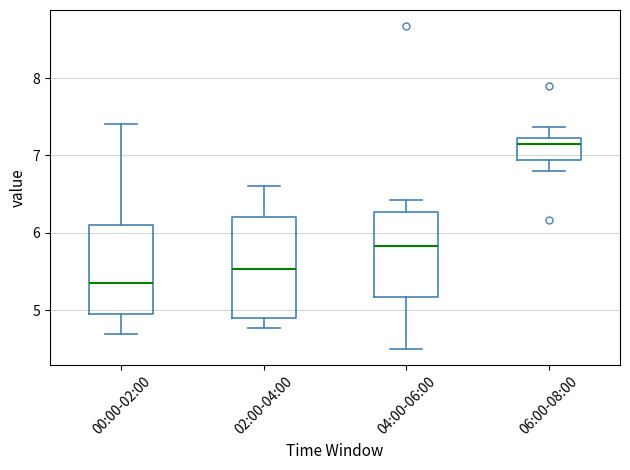

Where does the median line of the box for 00:00-02:00 sit on the y-axis? The values are not printed on the chart, so give them approximately, as read against the axis.

5.4